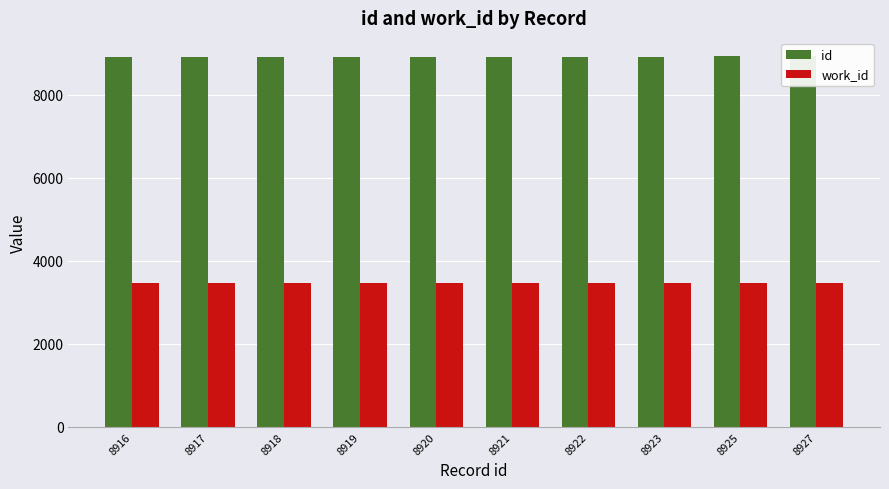

What is the value of the id bar at the 3rd from the left?

8918